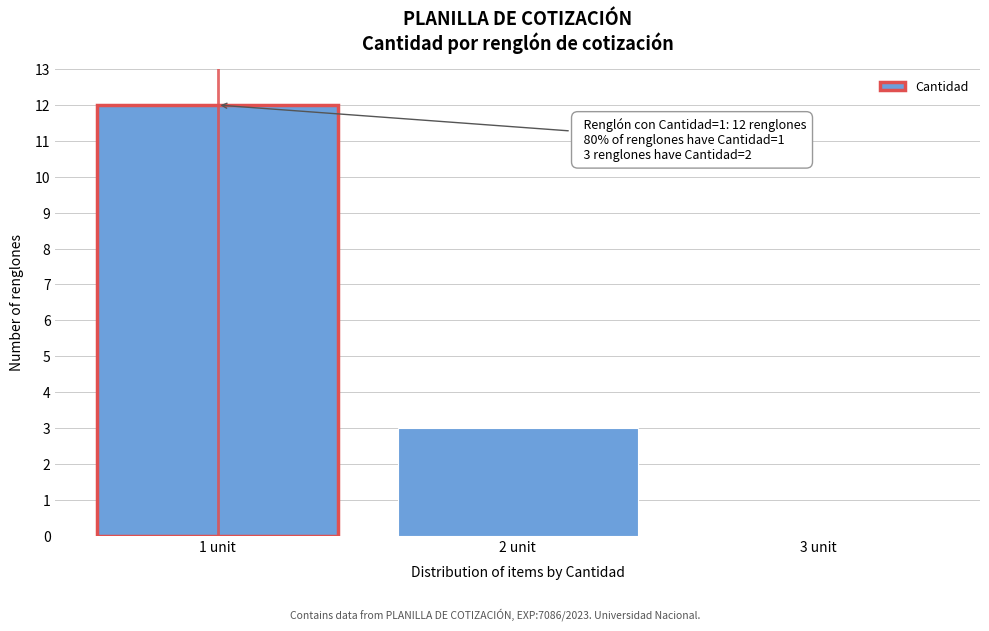

Reading left to right, list all the values displayed in this chart.

1 unit=12	2 unit=3	3 unit=0